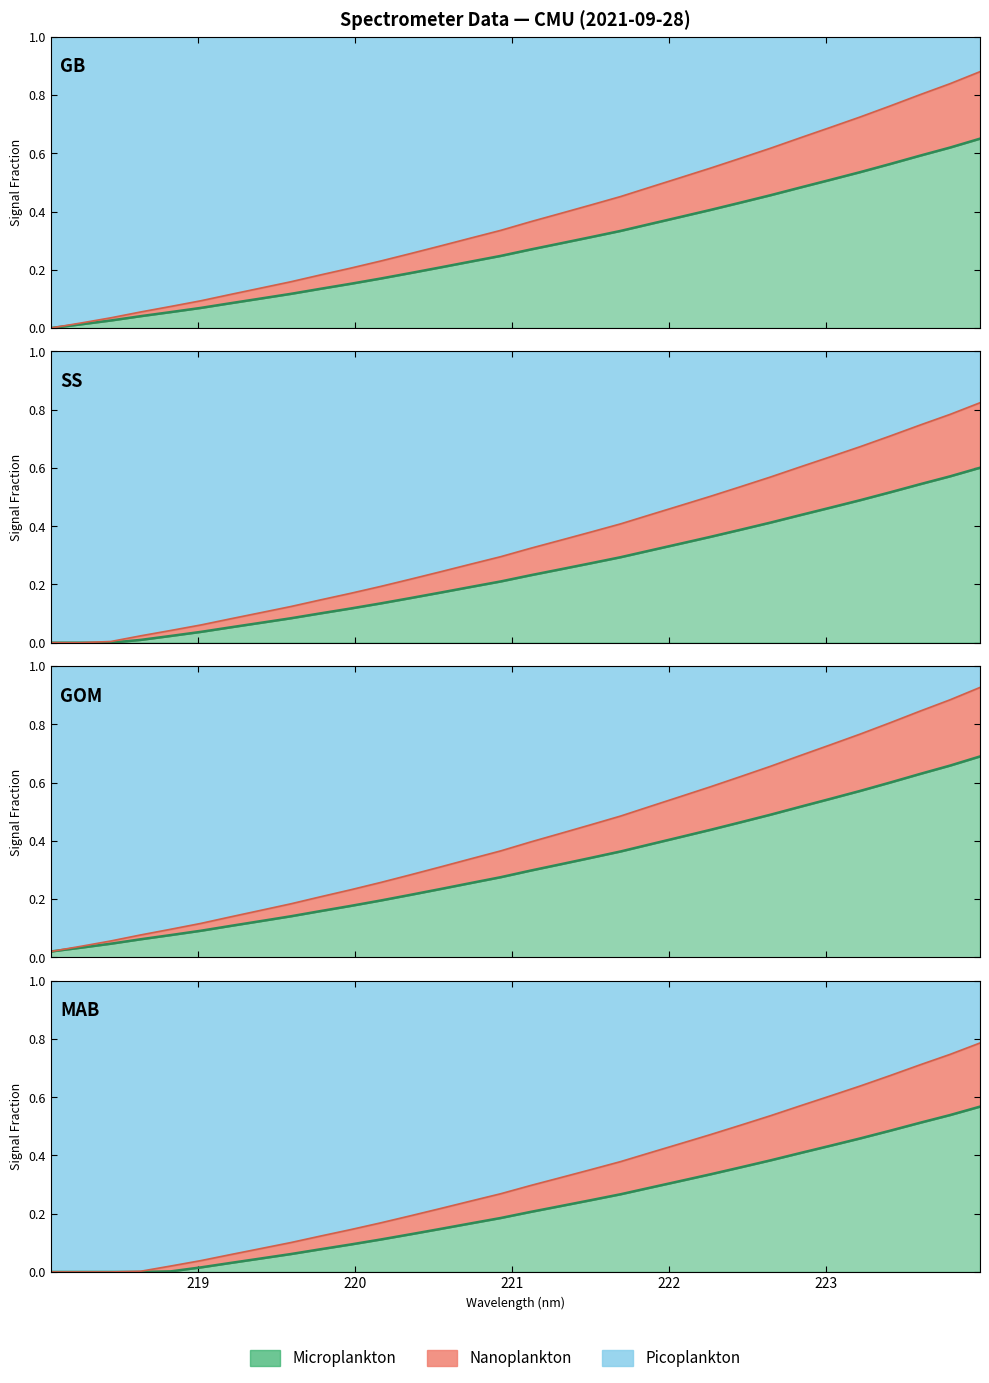

Does the chart have visible grid lines?

No